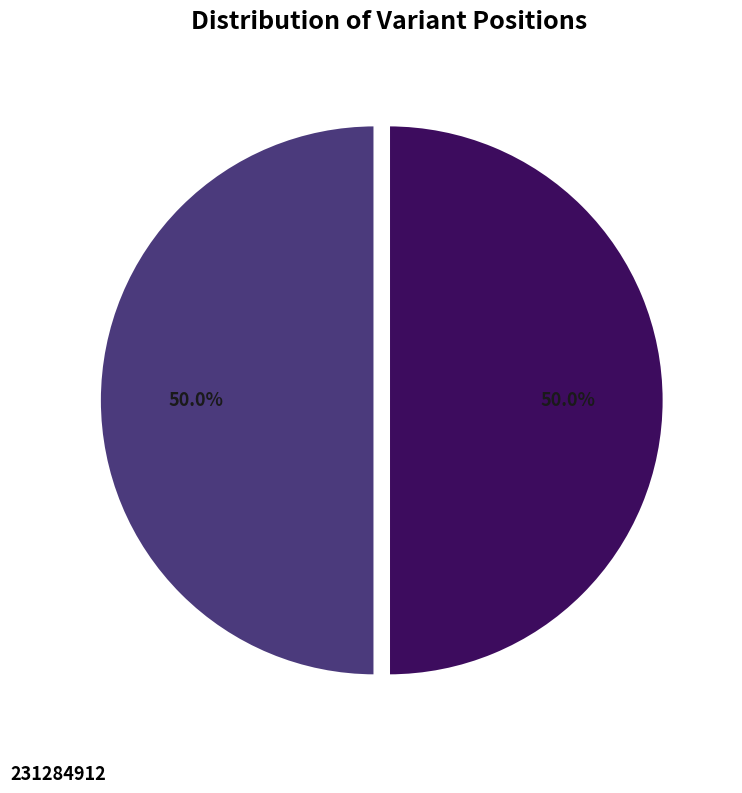

Rank the categories by value from highest to lowest.

231284912, 231280793